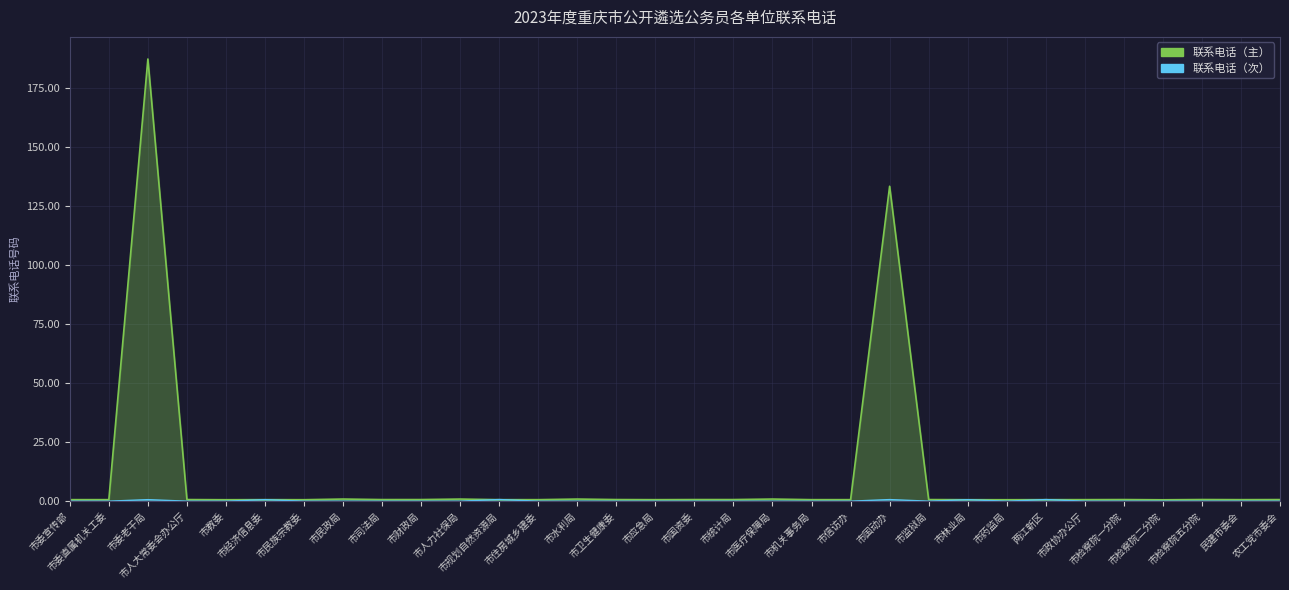

What is the difference between the maximum and second lowest values in the 联系电话（主） series?

186.6